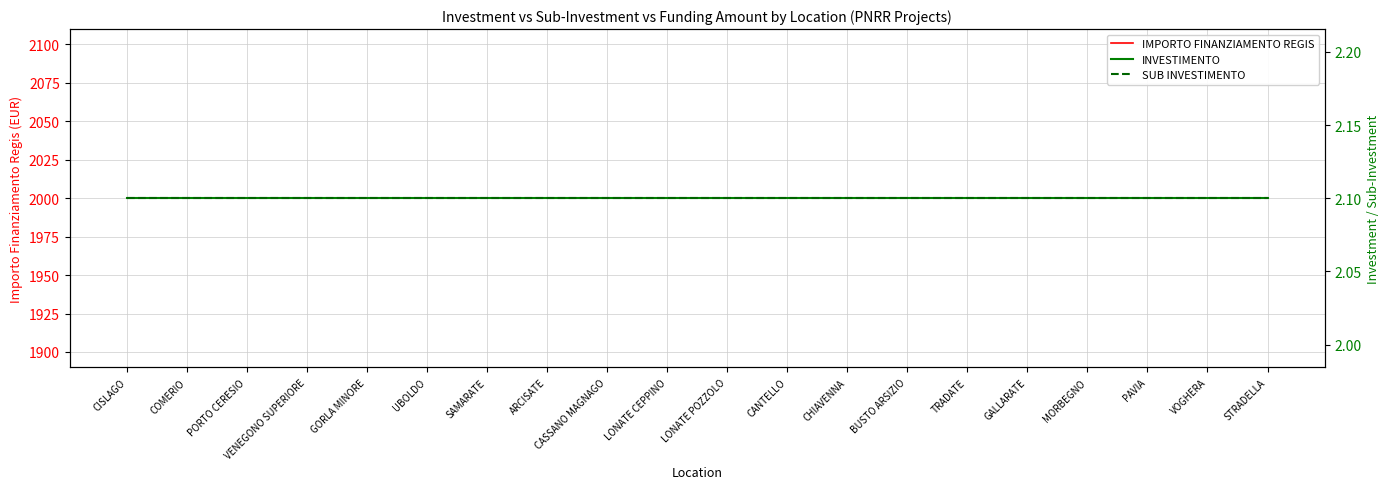

Where is INVESTIMENTO nearest to the value 2?

CISLAGO